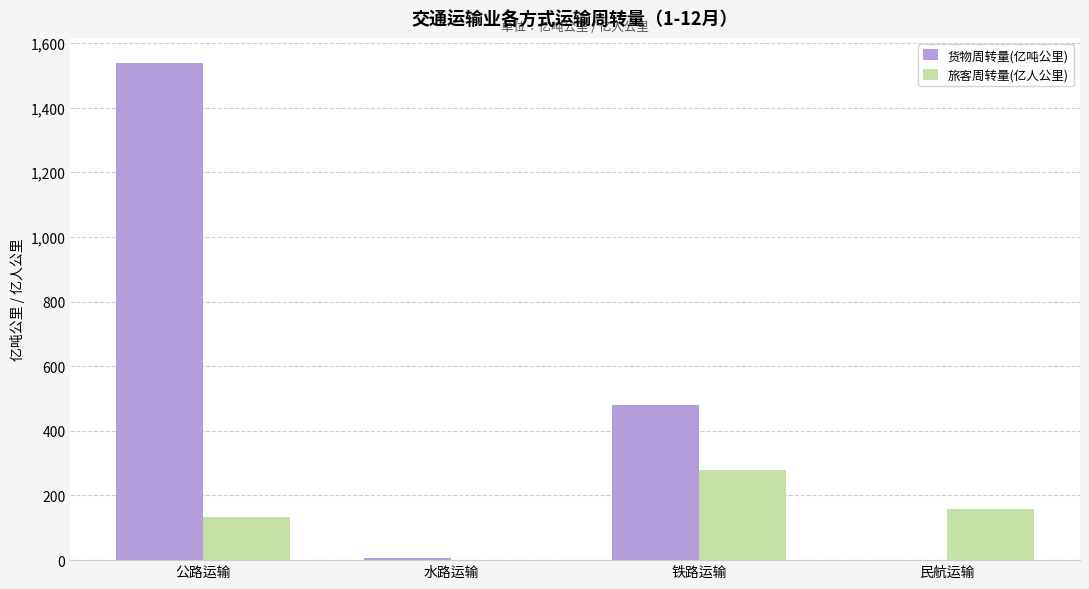

What is the sum of the 货物周转量(亿吨公里) values at 铁路运输 and 水路运输?

487.0